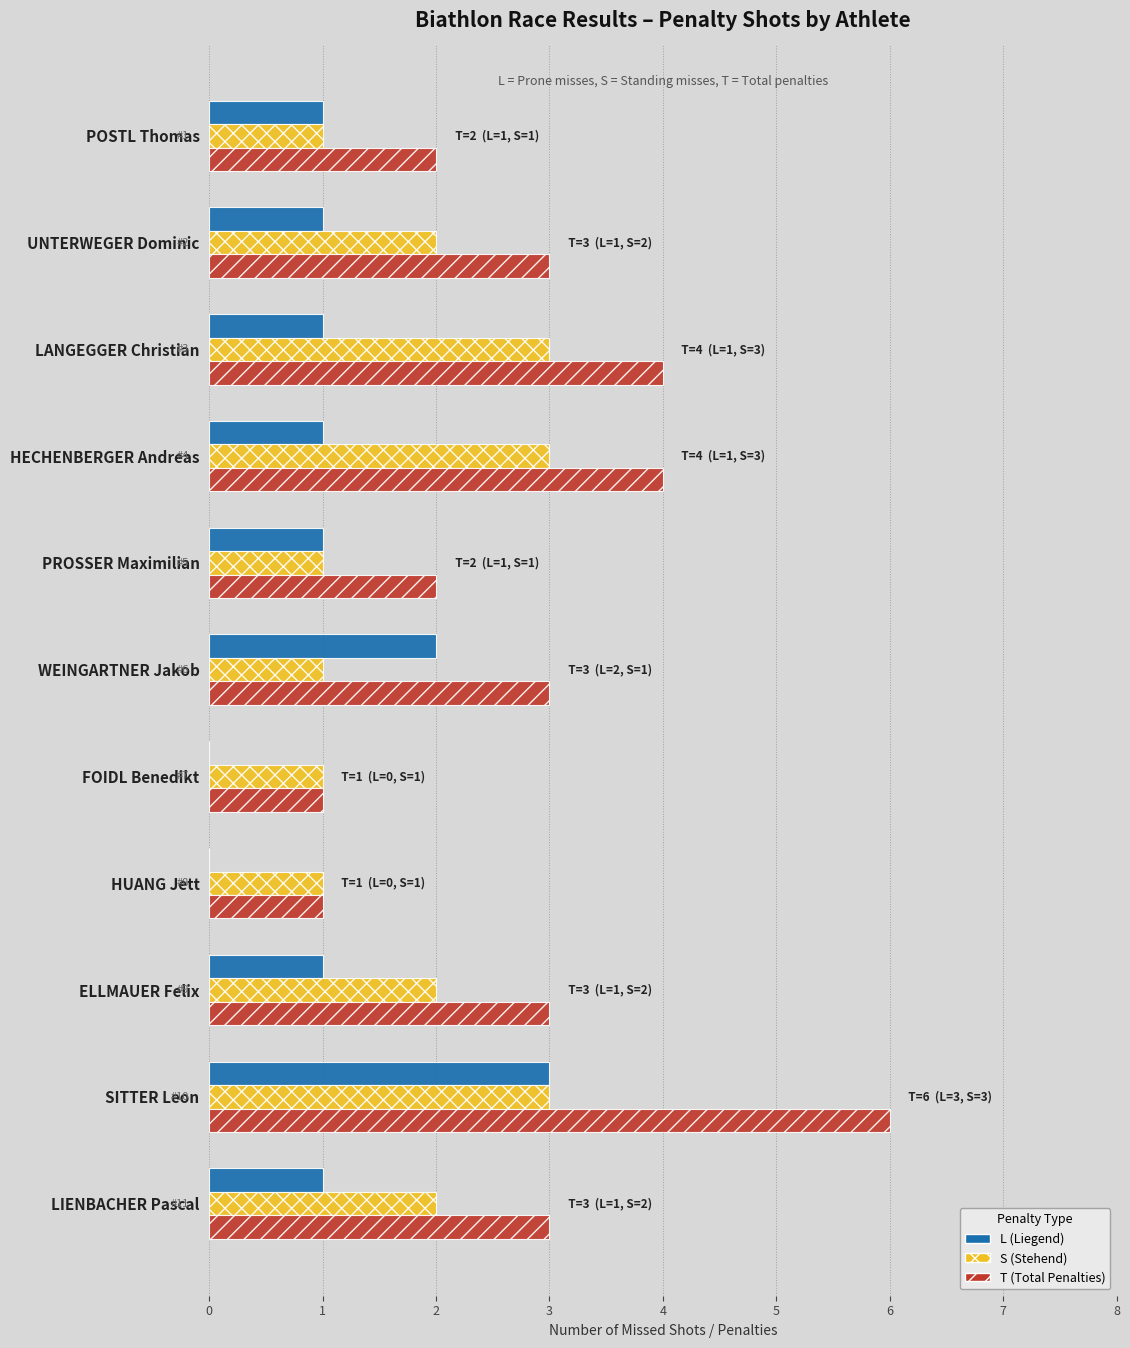

The value of L (Liegend) at POSTL Thomas is 1. True or false?

True